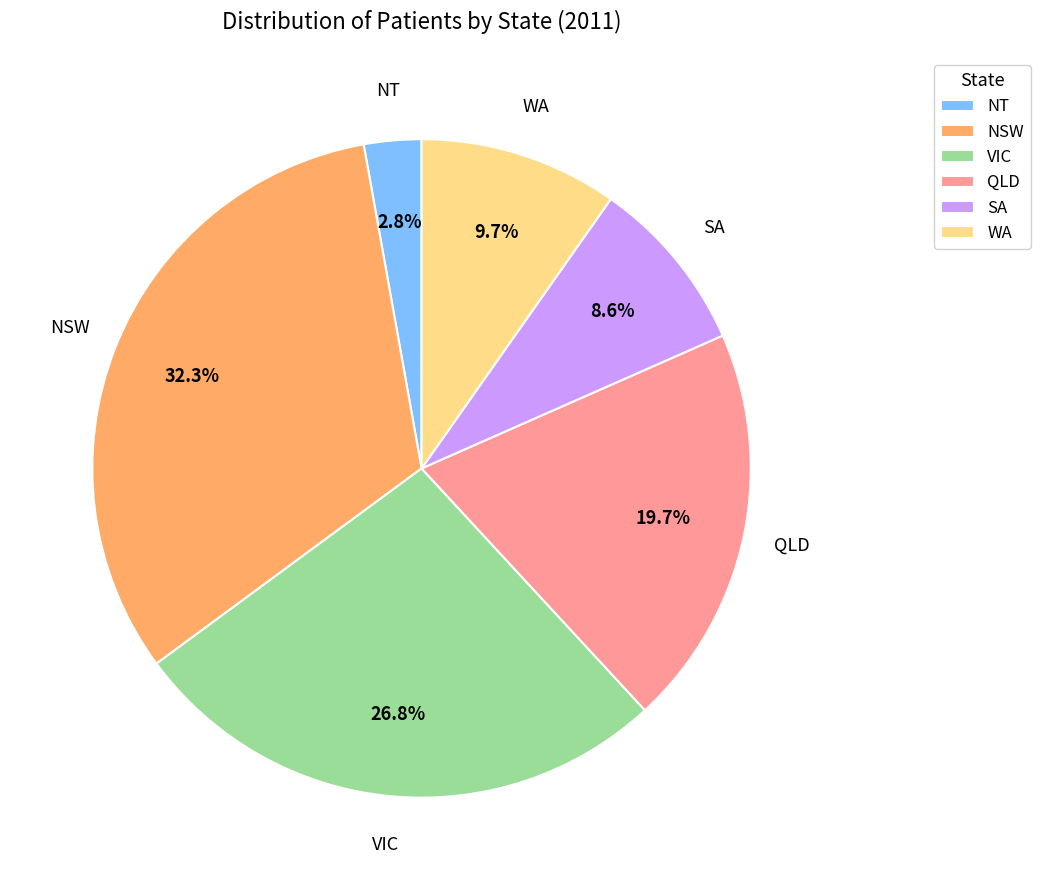

Does SA represent more than half of the total?

No